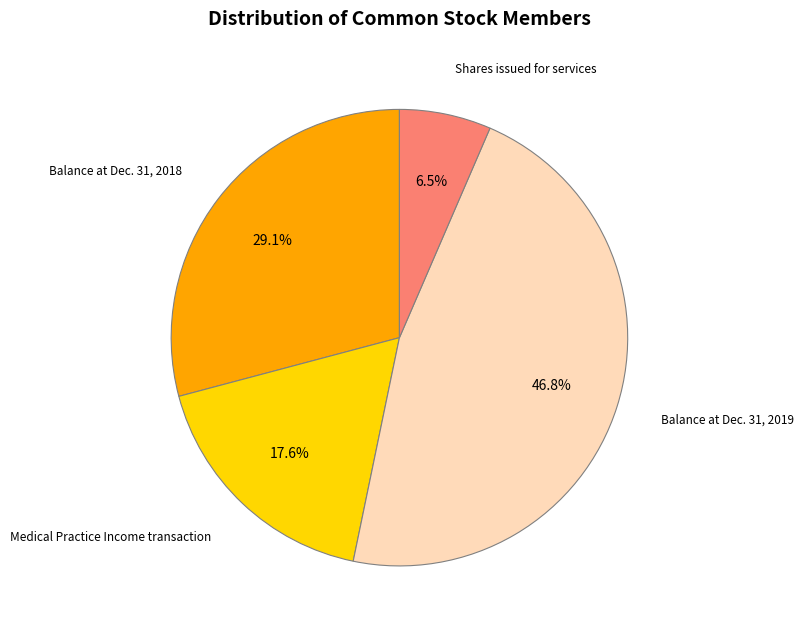

How many slices are in this pie chart?

4